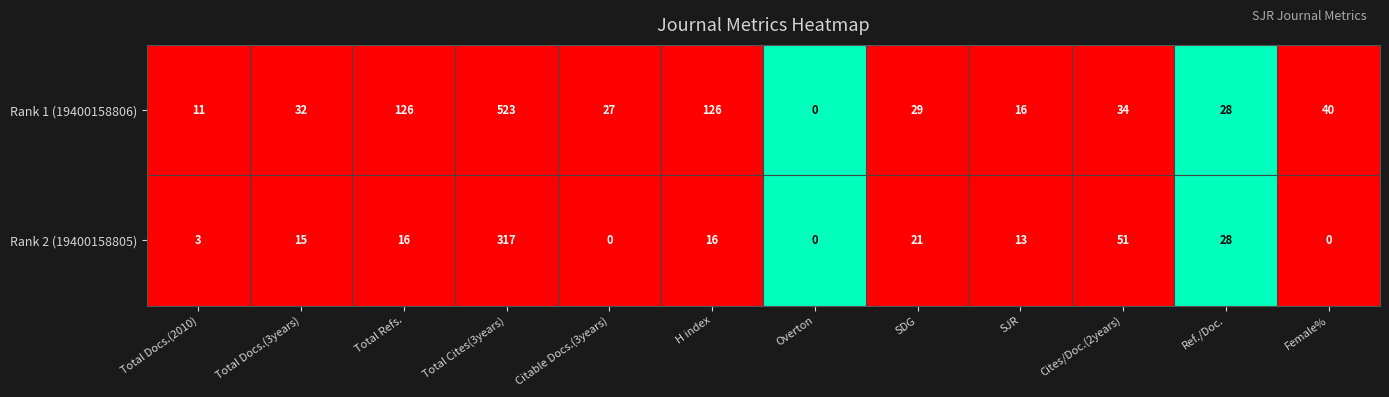

Which series has the largest total across all categories?

Rank 1 (19400158806)